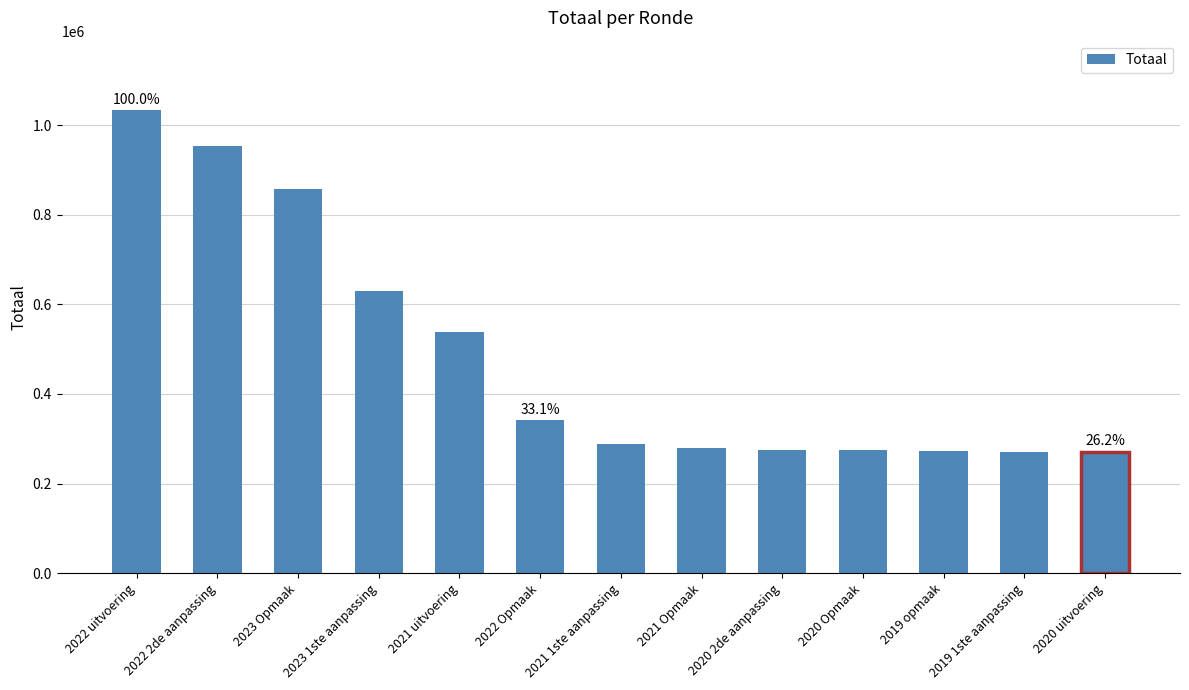

What is the maximum value shown in the chart?

1033325